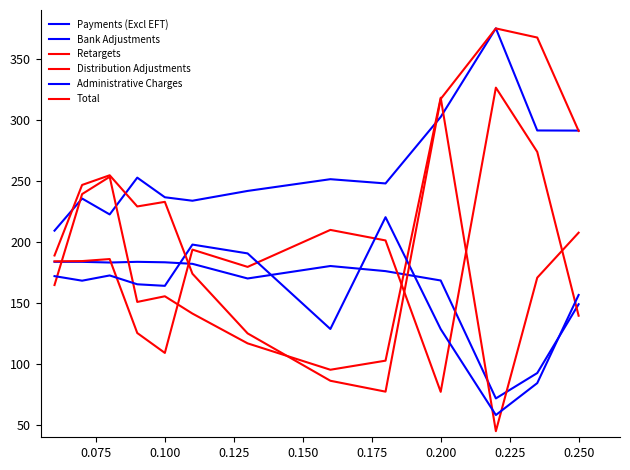

How many lines are shown in the chart?

6